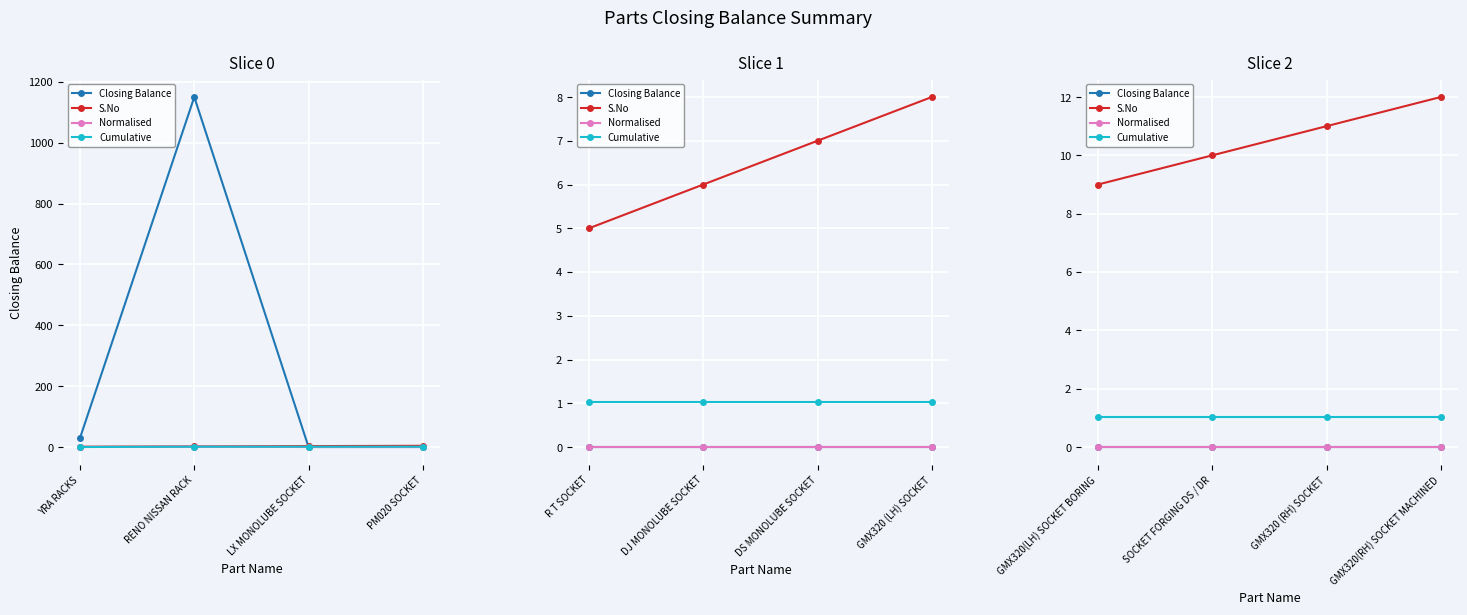

Which label corresponds to the smallest value in the chart?

GMX320(LH) SOCKET BORING